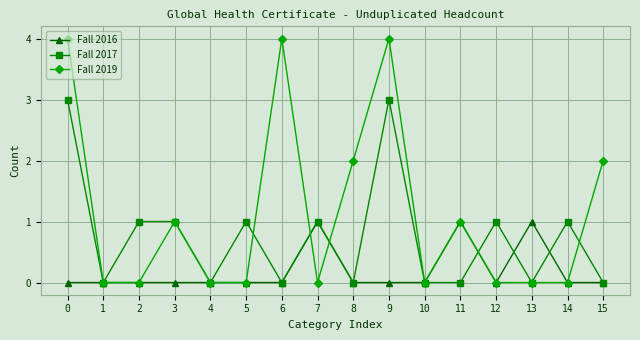

Between 0 and 4, which series saw the biggest shift?

Fall 2019